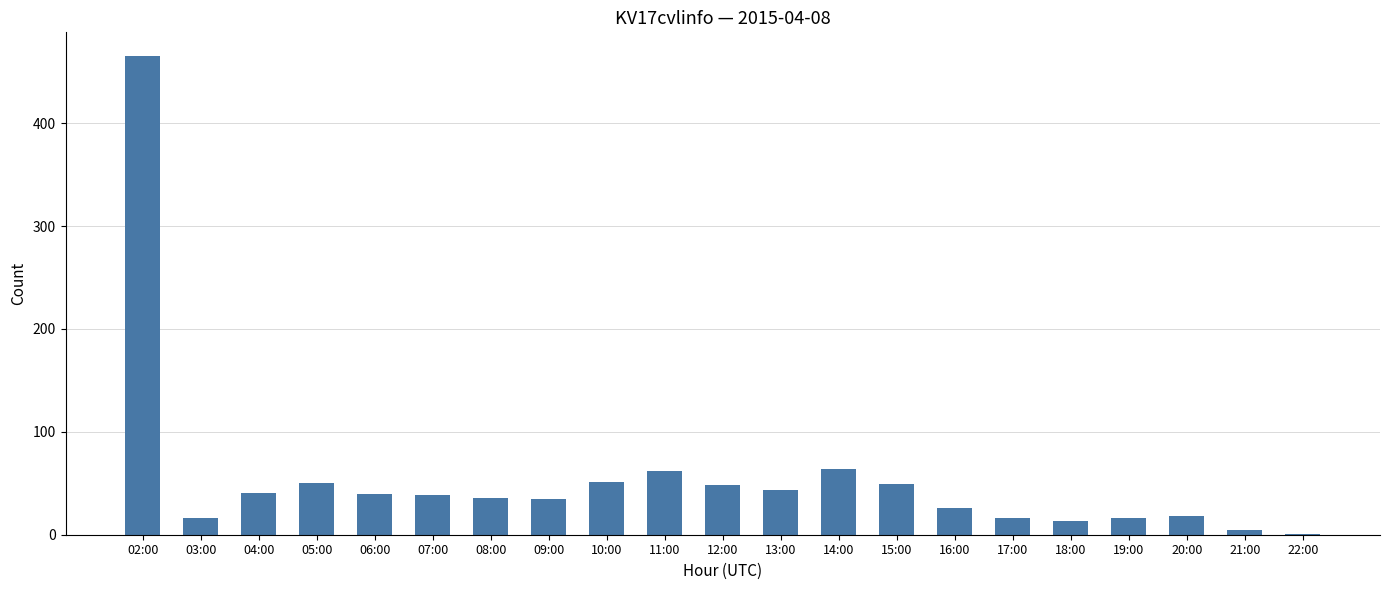

Is it true that the value at 07:00 is 39?

True